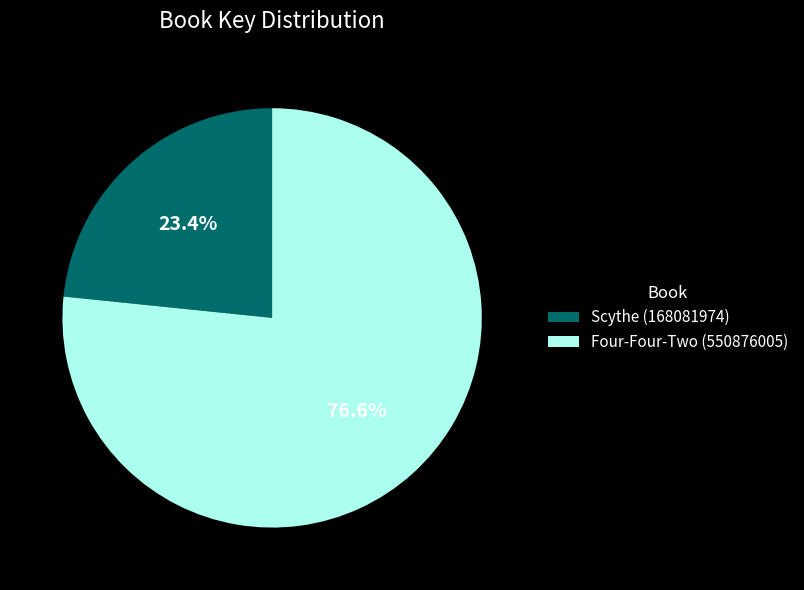

The Four-Four-Two (550876005) slice represents 77% of the pie. True or false?

True